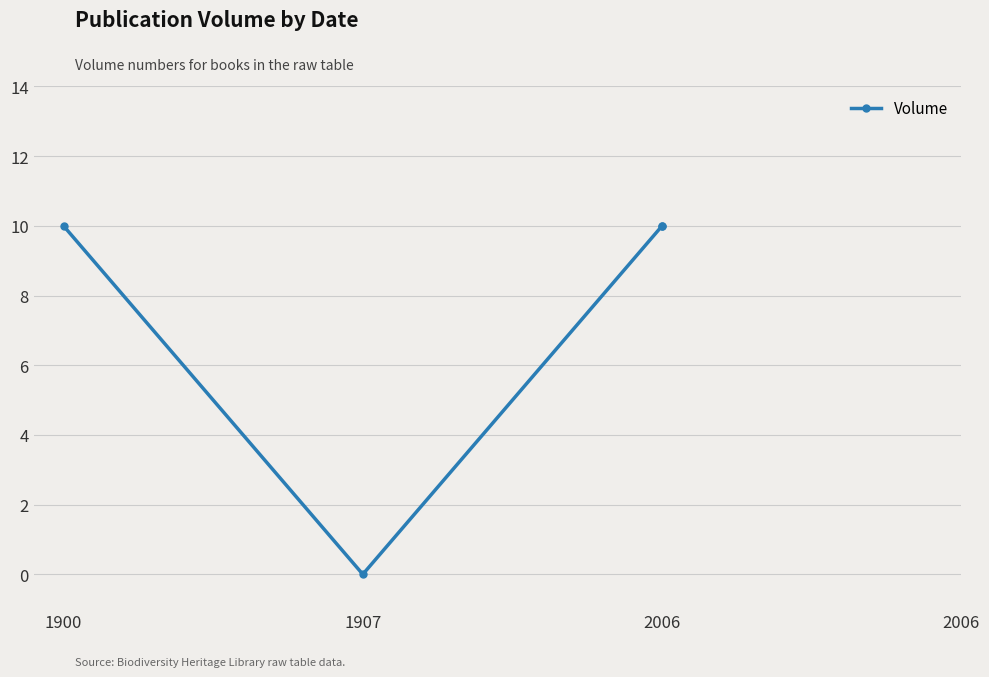

Which label corresponds to the largest value in the chart?

1900